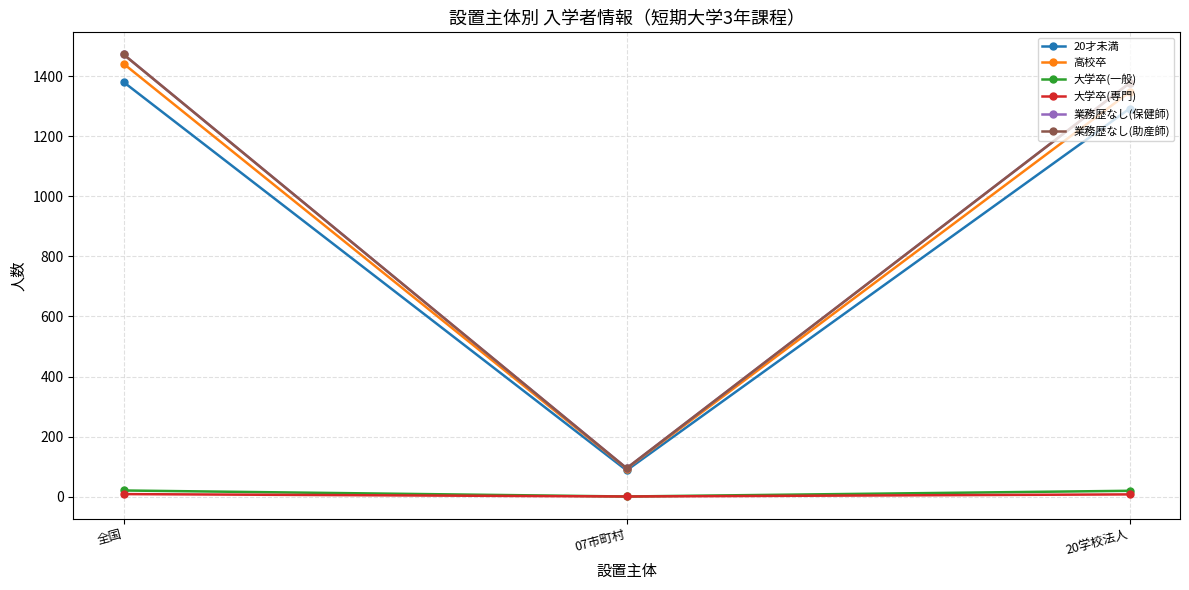

What is the difference between the highest and lowest values at 20学校法人?

1369